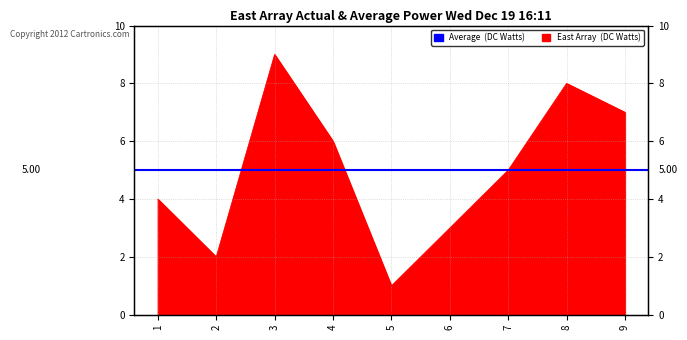

How many data points are less than 5?

4